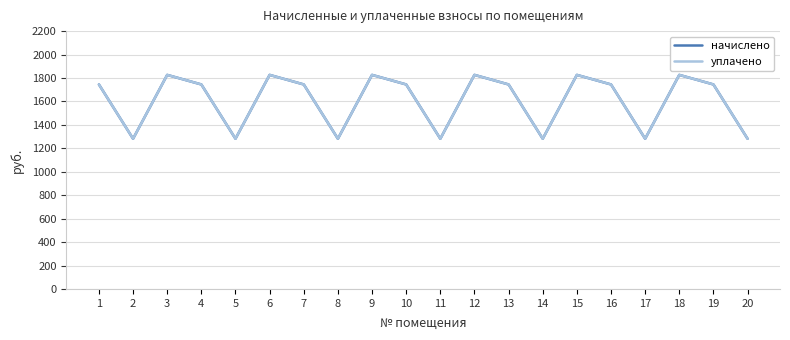

Does the chart display data point markers on the line(s)?

No